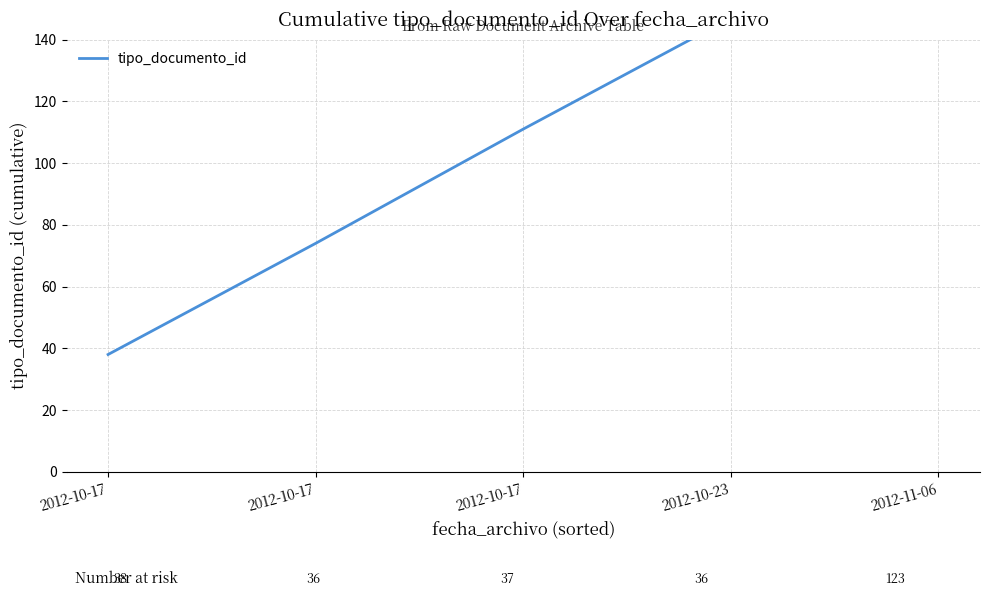

What is the maximum value shown in the chart?

270